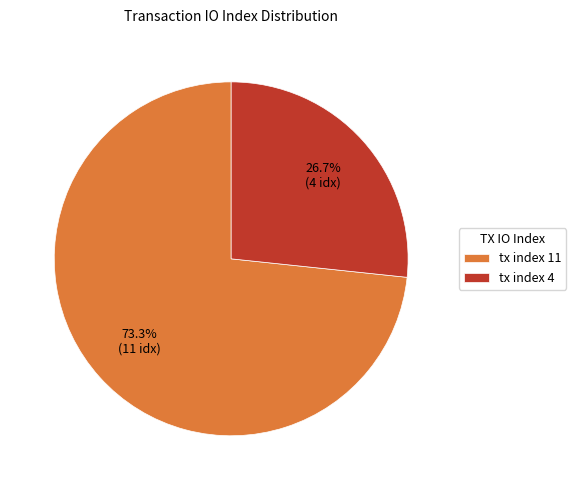

Which category accounts for the majority?

tx index 11